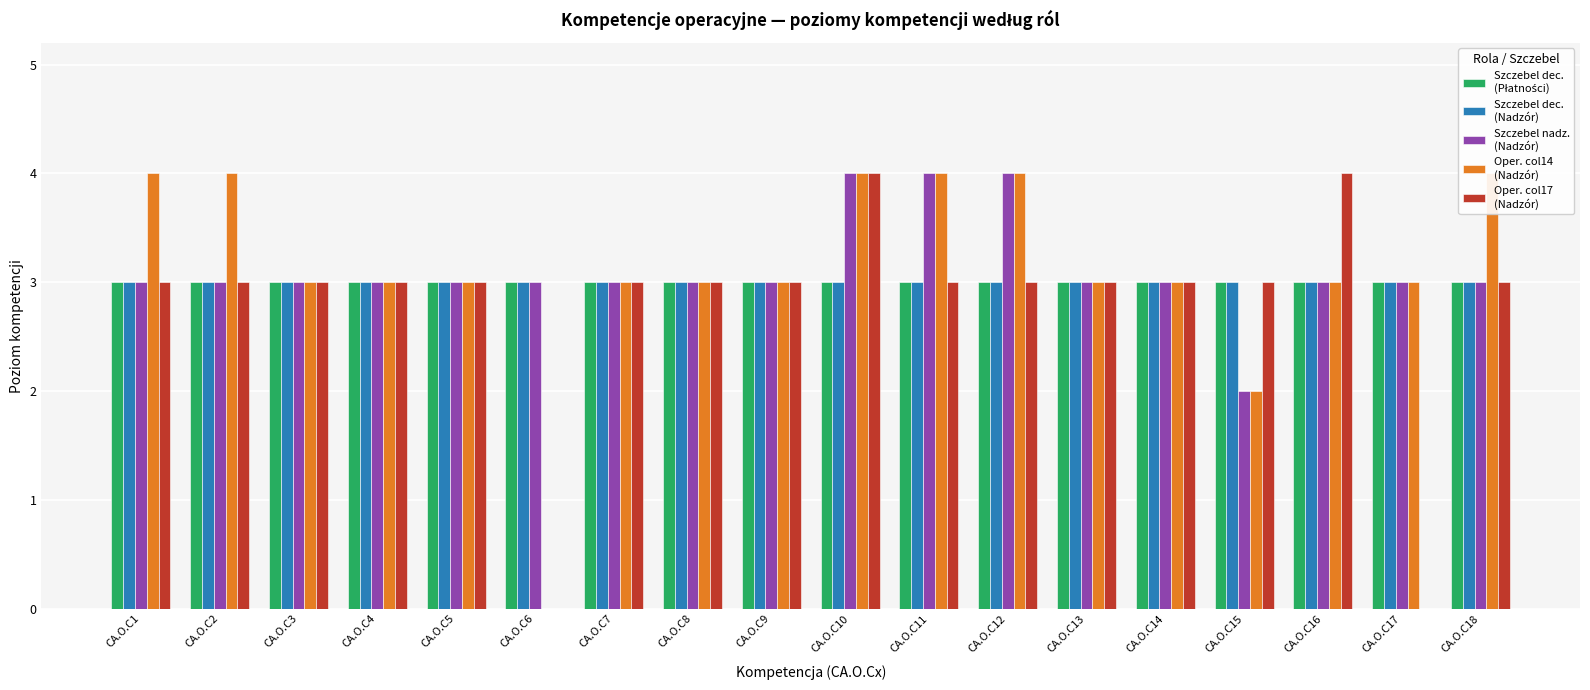

At how many categories does at least one series exceed 2?

18